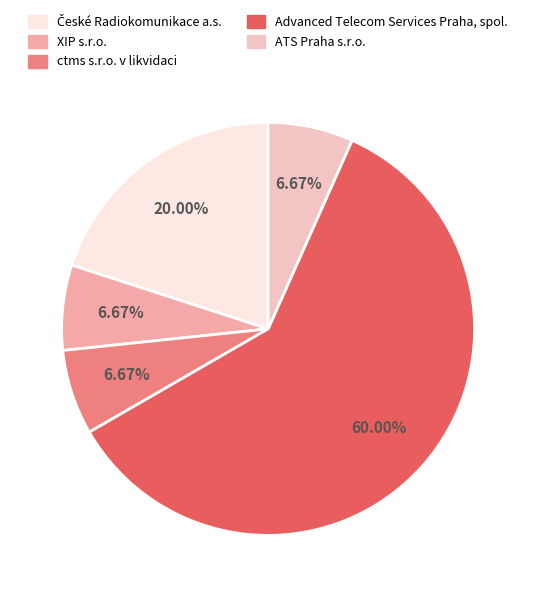

How much of the chart is everything except Advanced Telecom Services Praha, spol.?

40.0%